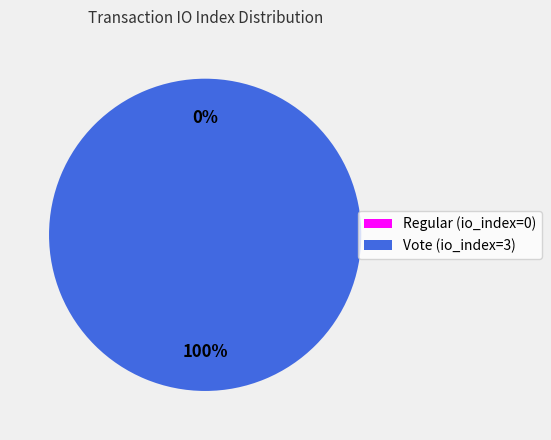

The Regular (io_index=0) slice represents 1% of the pie. True or false?

False